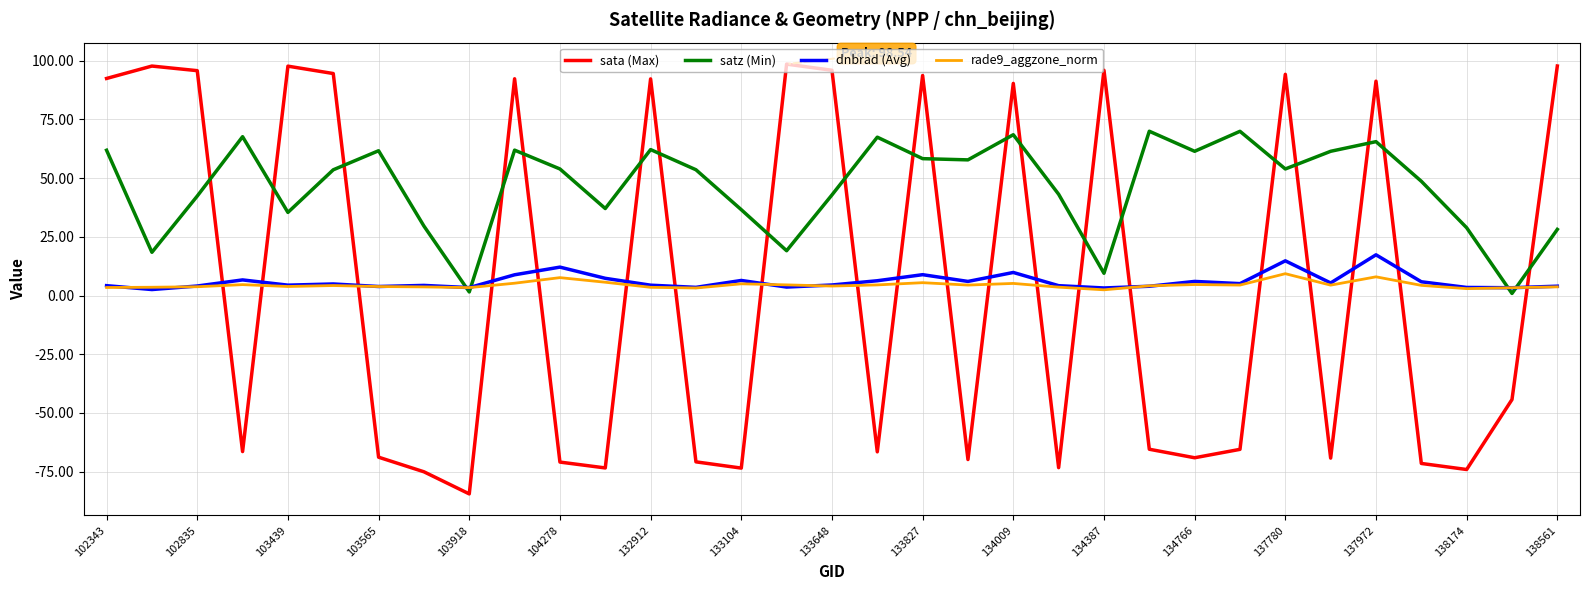

What is the maximum value shown in the chart?

98.5